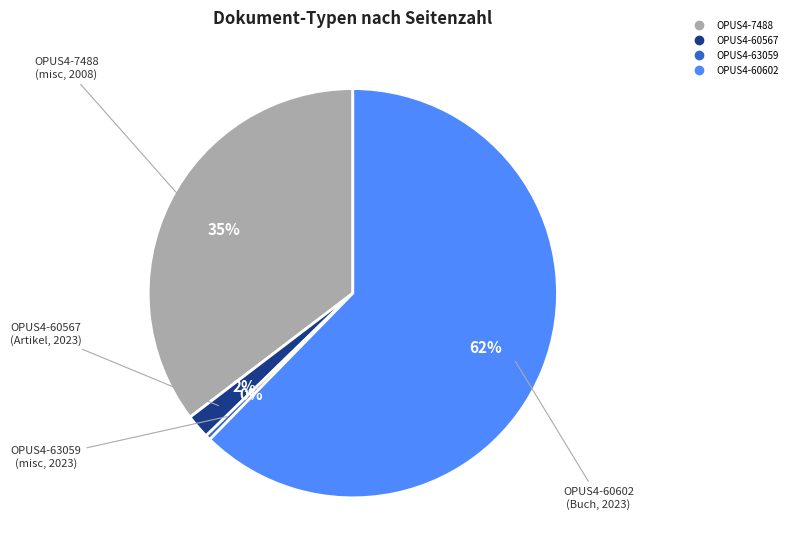

How many segments does this pie chart have?

4